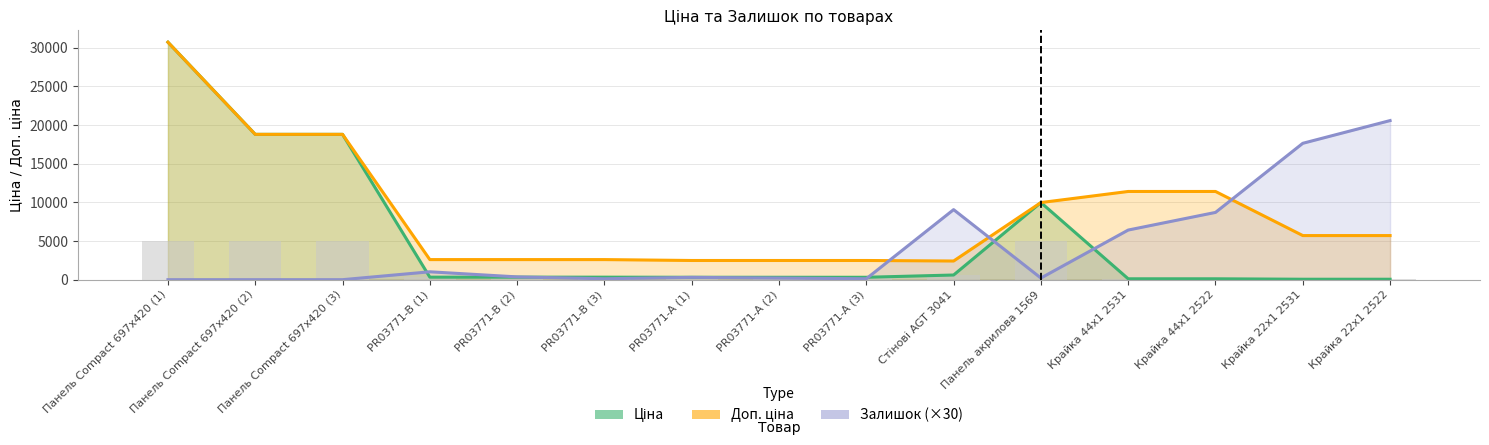

Are the bars grouped side by side (vs. stacked)?

Yes